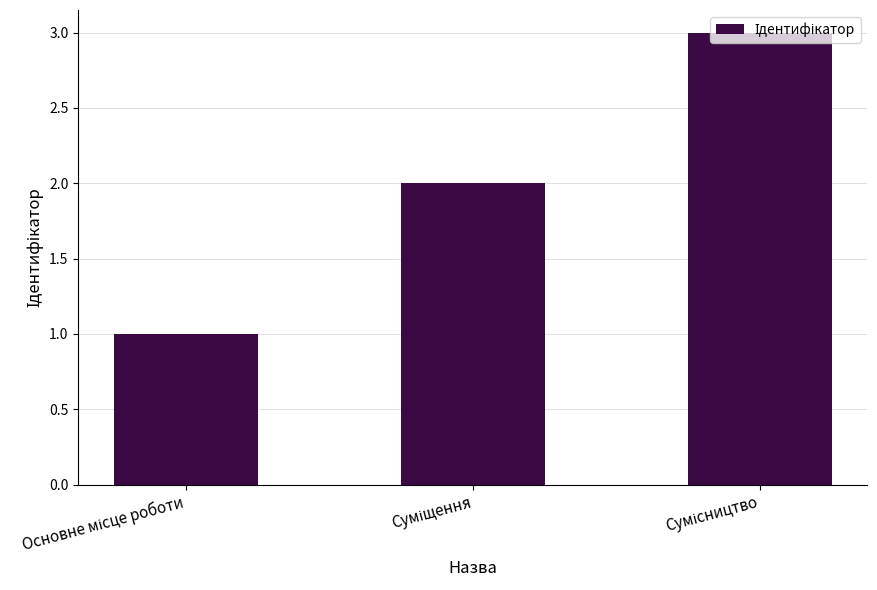

What is the maximum value shown in the chart?

3